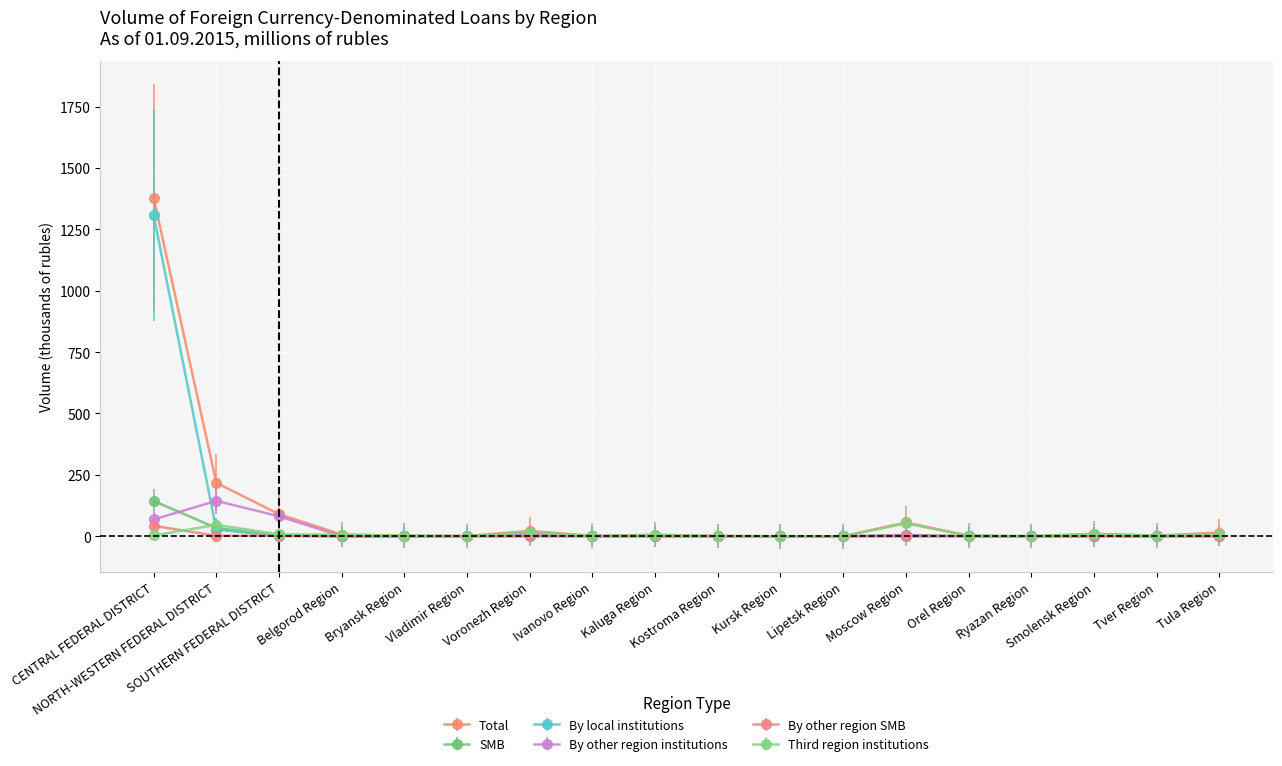

The Total series shows 2.9 at Tver Region. True or false?

True